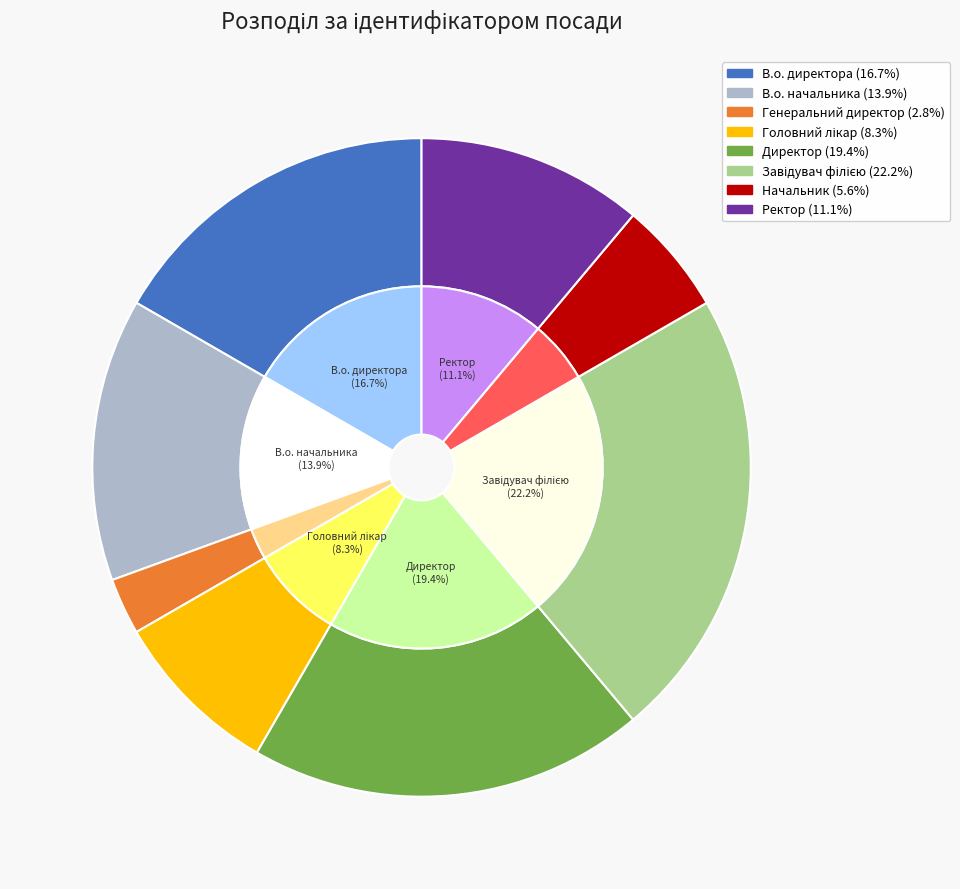

What is the change in value from Директор to Ректор?

-3